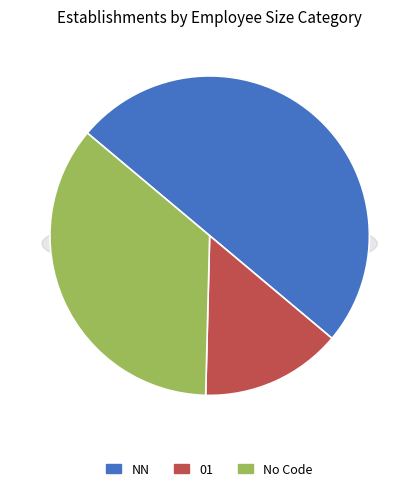

How many segments does this pie chart have?

3